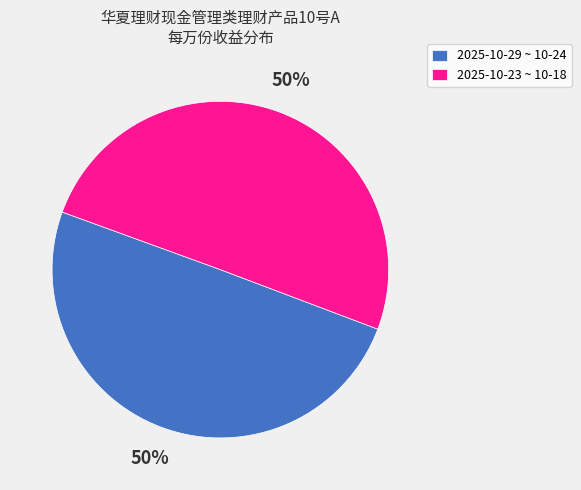

To the nearest percent, what portion does 2025-10-23 ~ 10-18 represent?

50%